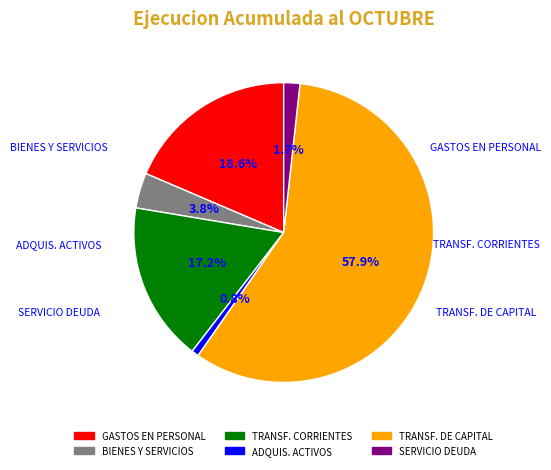

Is there a majority slice in this chart?

Yes